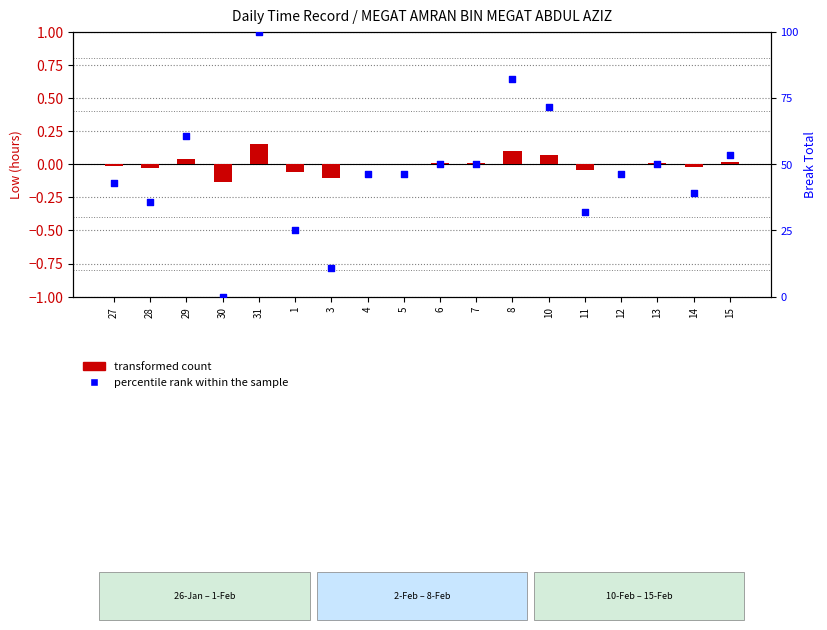

Which series has the widest spread of Y values?

percentile rank within the sample